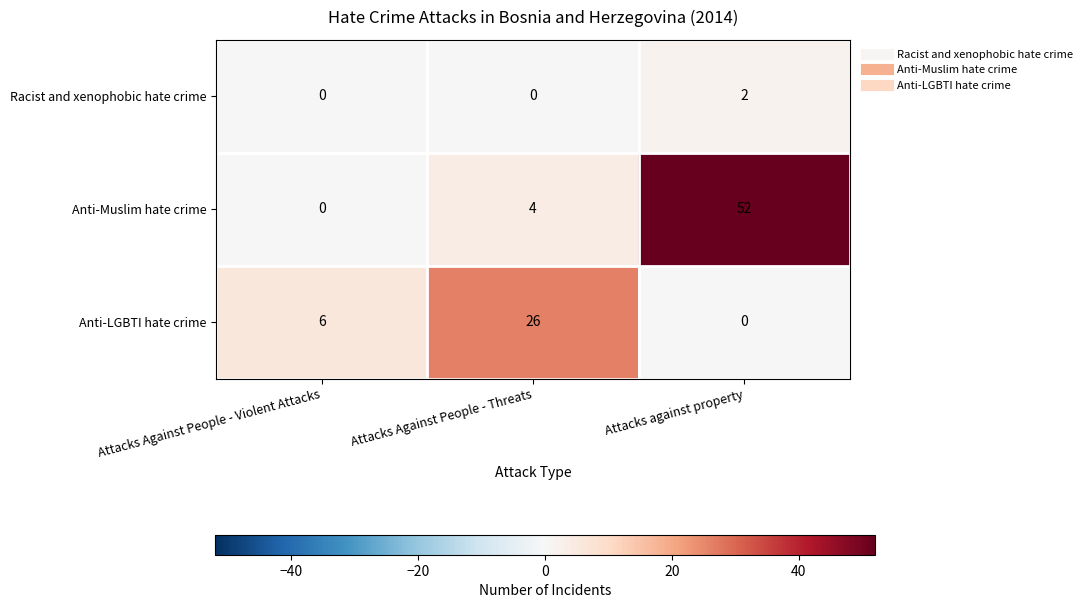

What is the maximum value shown in the chart?

52